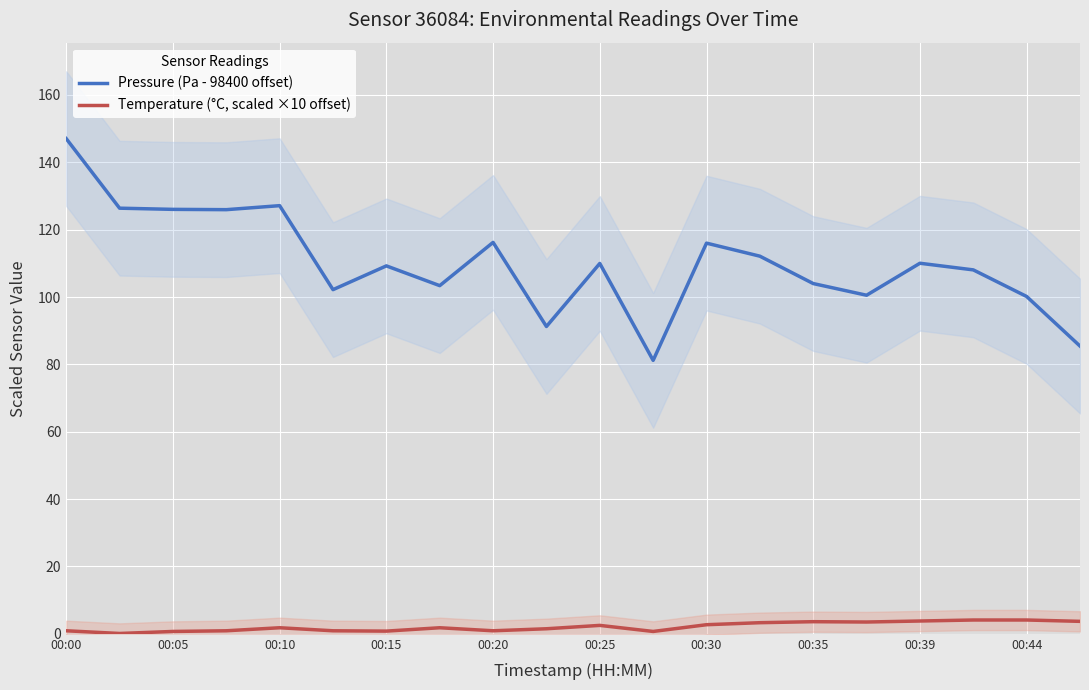

What is the maximum value for Temperature (°C, scaled ×10 offset)?

4.1